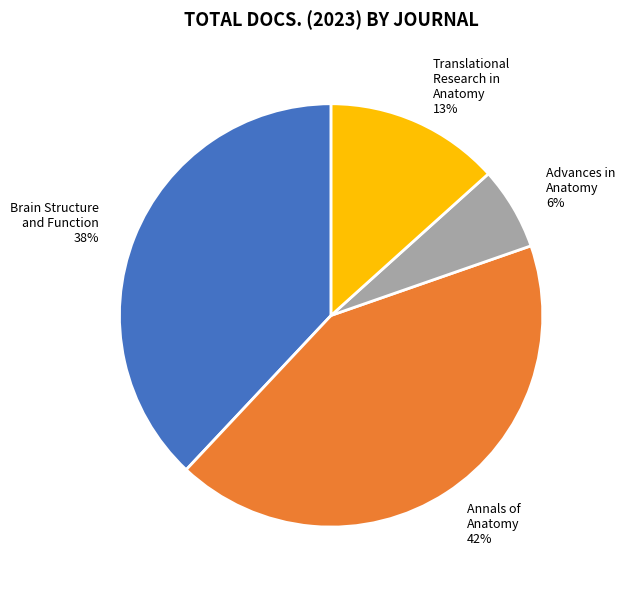

What percentage is the Brain Structure and Function 38% slice, to the nearest percent?

38%